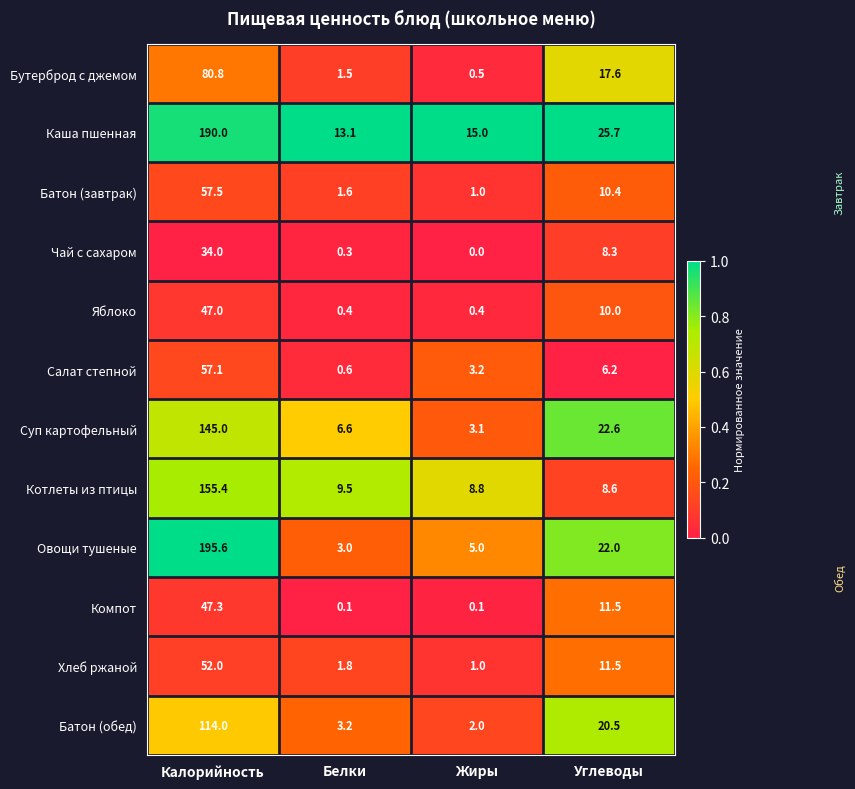

List the series in order of their peak value, highest first.

Овощи тушеные, Каша пшенная, Котлеты из птицы, Суп картофельный, Батон (обед), Бутерброд с джемом, Батон (завтрак), Салат степной, Хлеб ржаной, Компот, Яблоко, Чай с сахаром